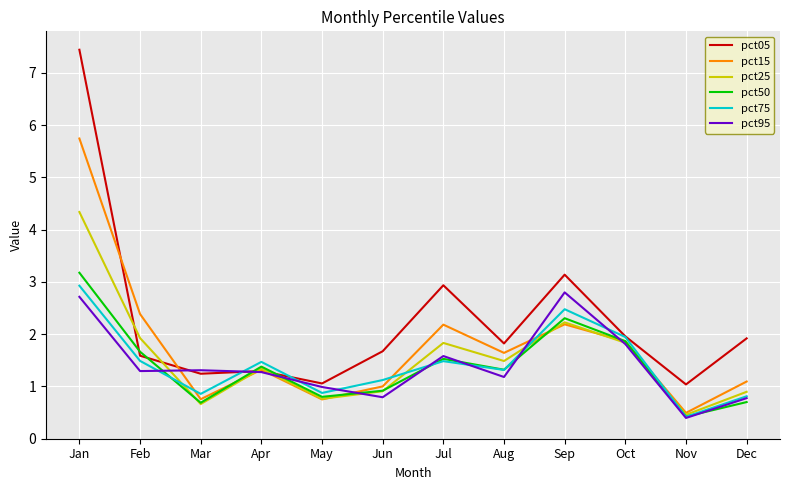

What are all the series names shown in the legend?

pct05, pct15, pct25, pct50, pct75, pct95